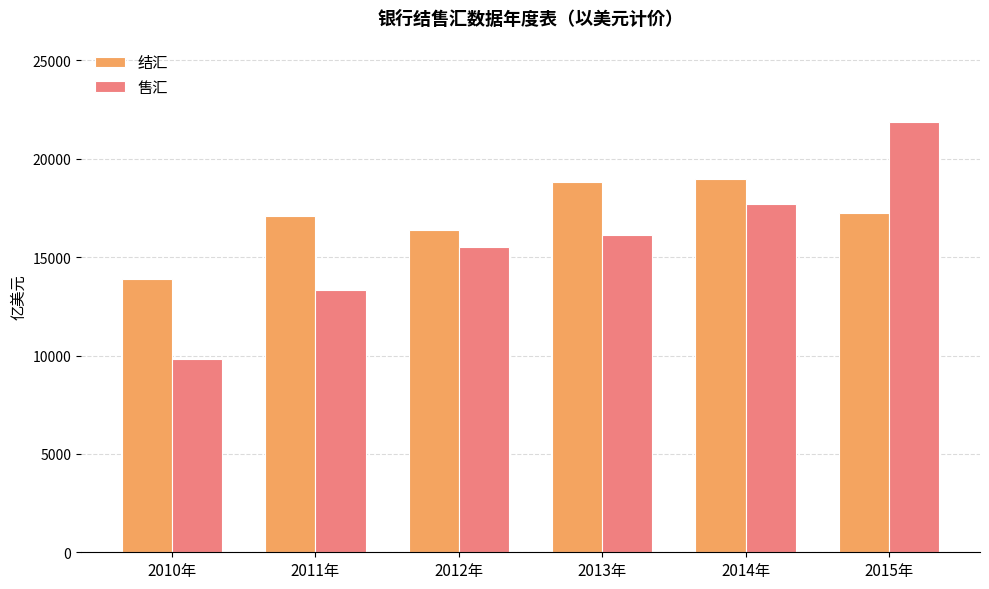

How many data points in 结汇 are above 17230?

3